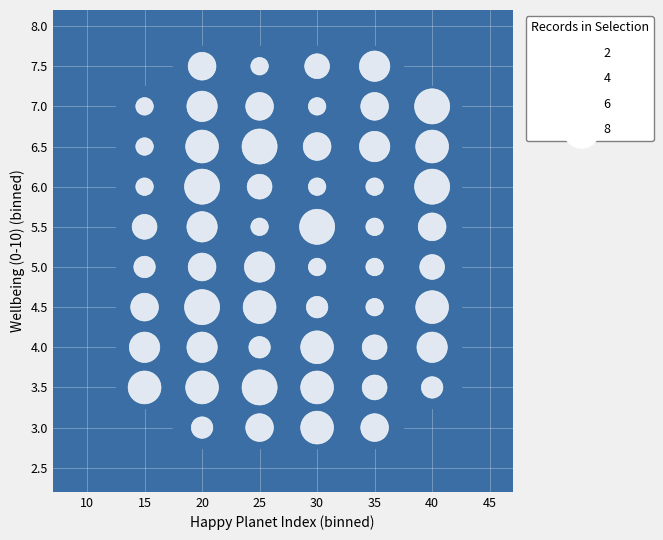

What is the range of Y values (max minus min)?

4.5